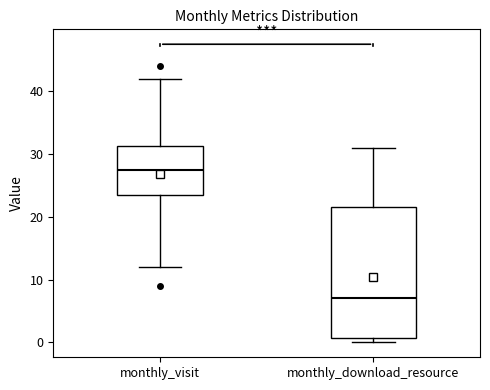

Where is the lower edge of the box for monthly_visit on the y-axis? The values are not printed on the chart, so give them approximately, as read against the axis.

24